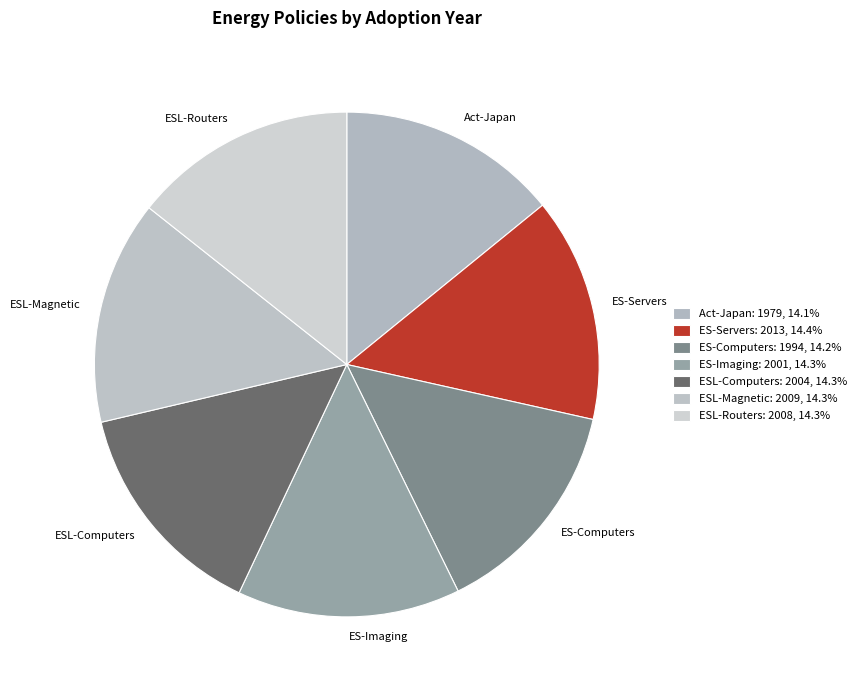

Combined, do ES-Imaging and ESL-Computers account for over 50%?

No